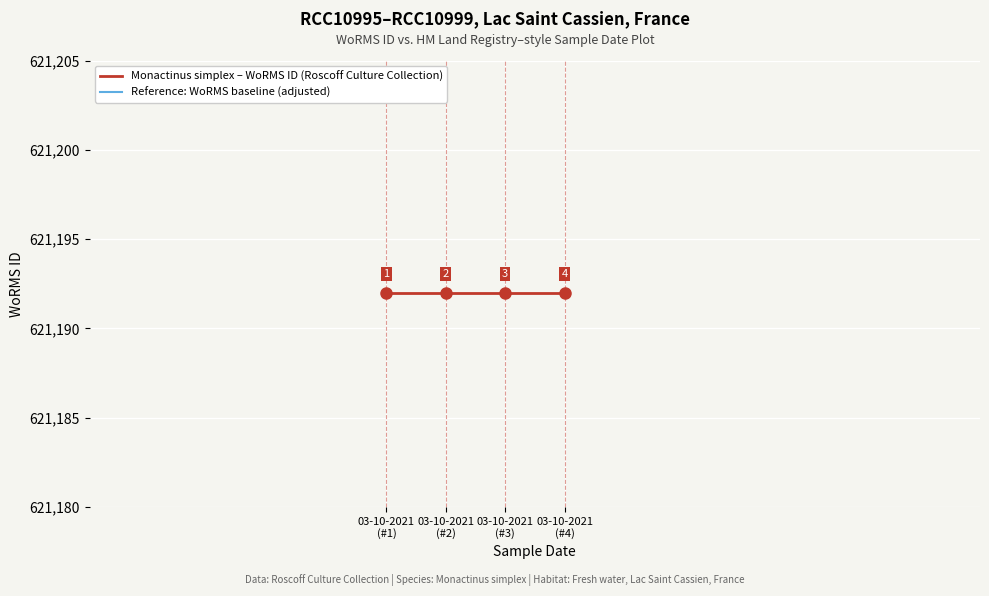

True or false: Reference: WoRMS baseline (adjusted) has a value of 966653 at 03-10-2021
(#1).

False